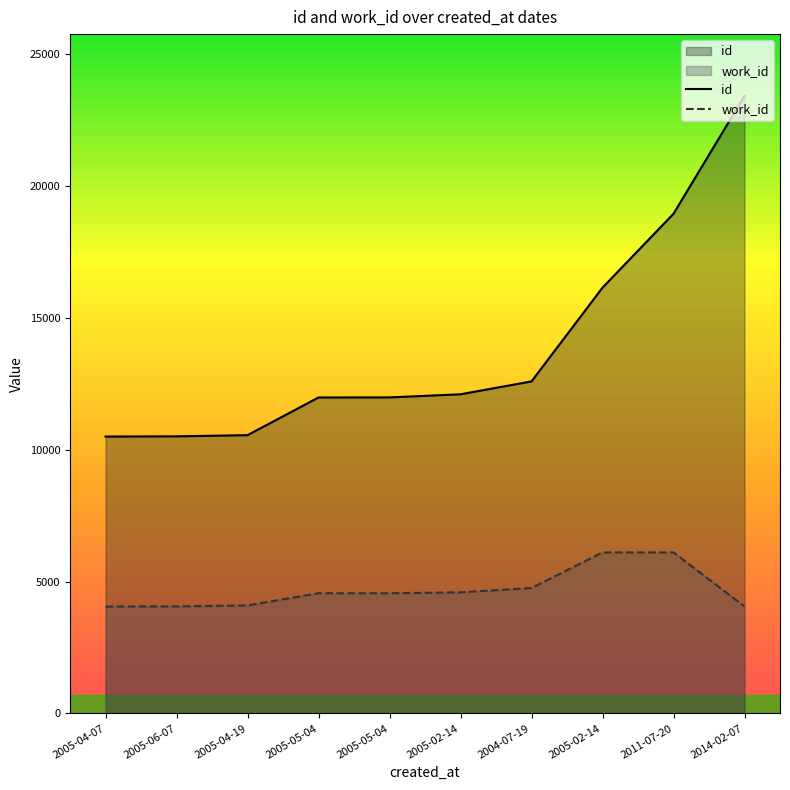

What is the spread (max minus min) of values at 2005-04-07?

6440